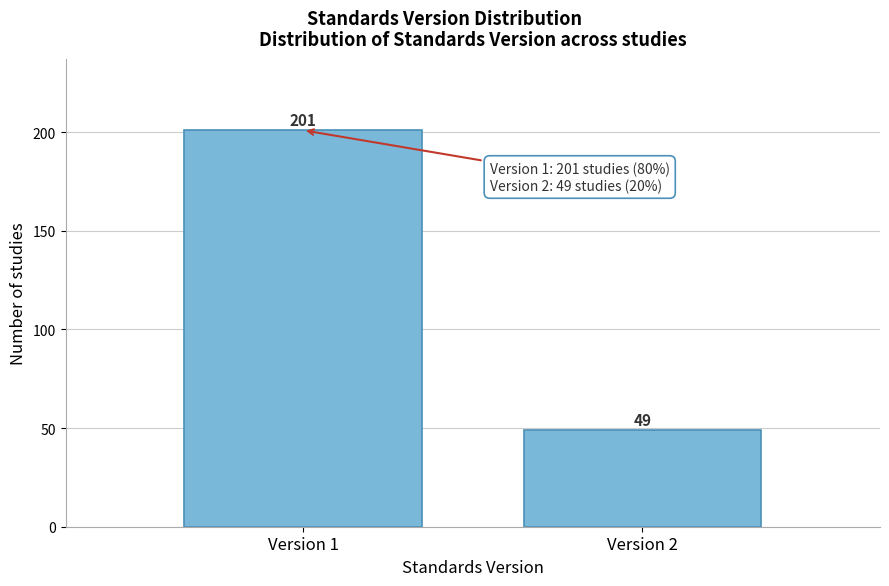

Reading left to right, what are all the values shown in this chart?

Version 1=201	Version 2=49